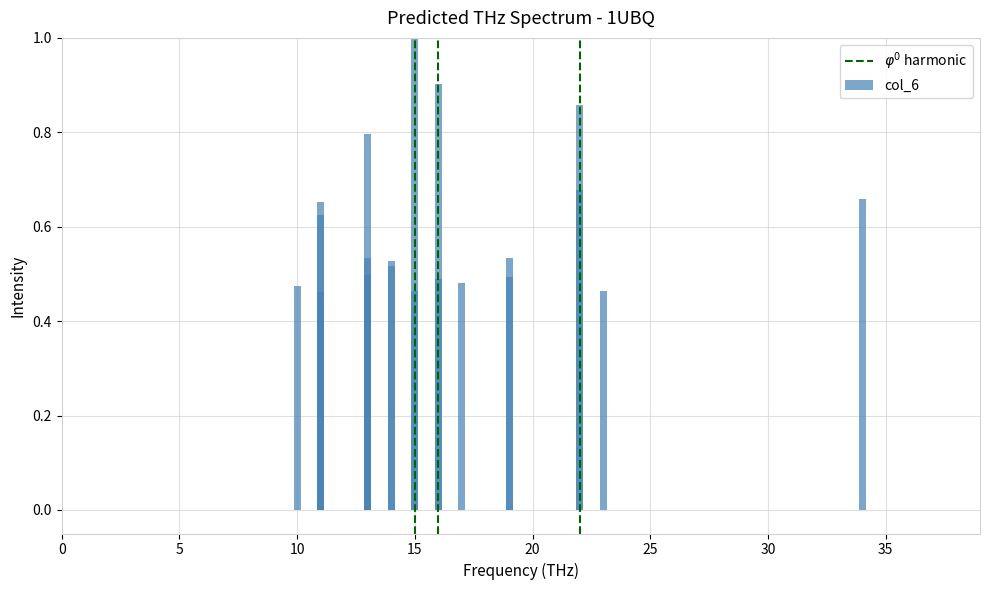

Does the chart contain any negative values?

No